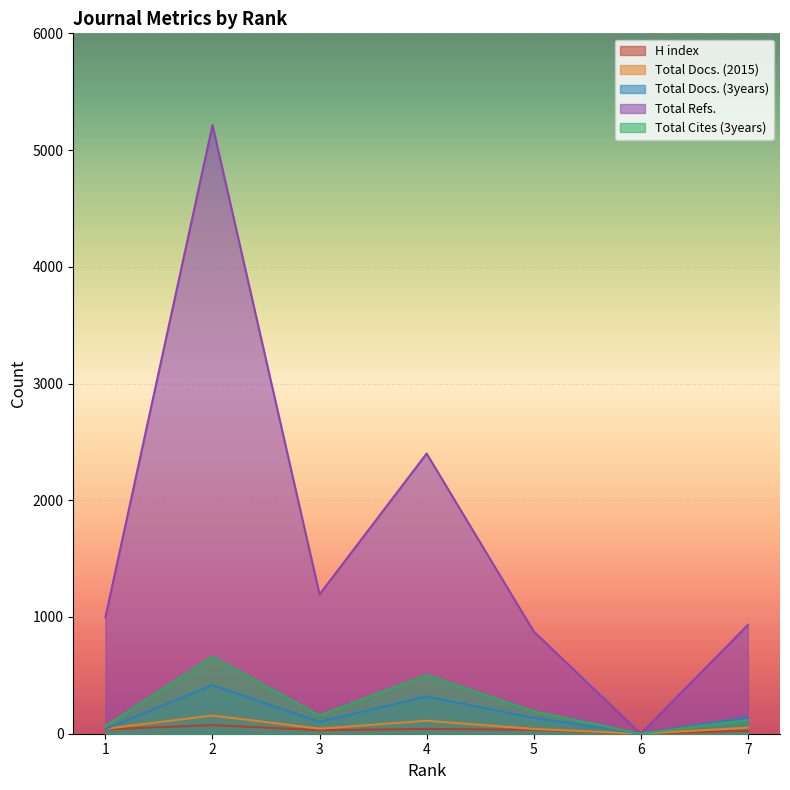

Read the Total Refs. value at 2.

5213